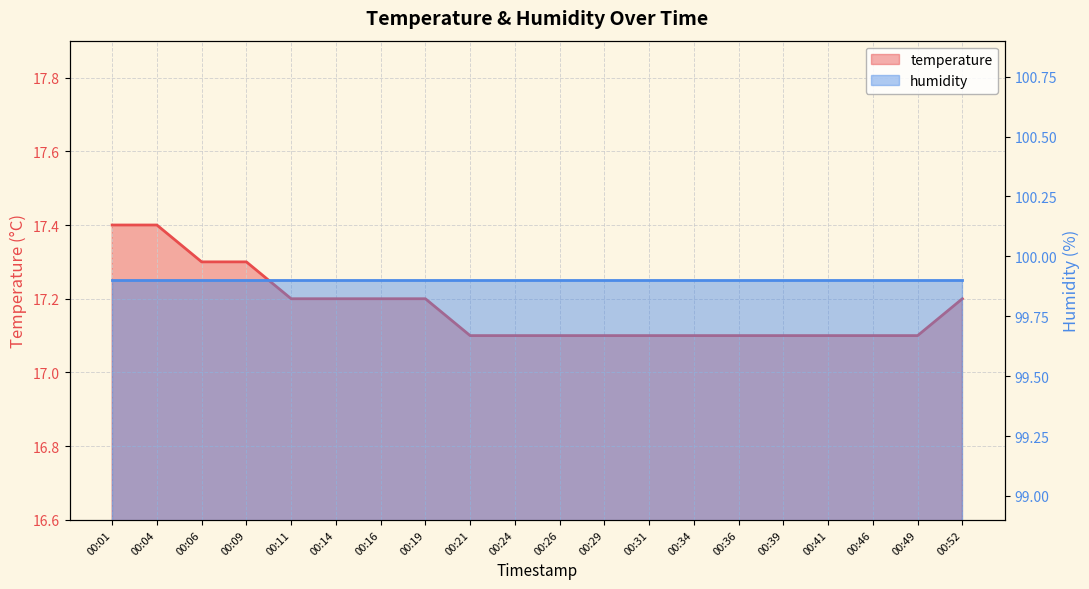

What is the difference between the second highest and minimum values?

0.3